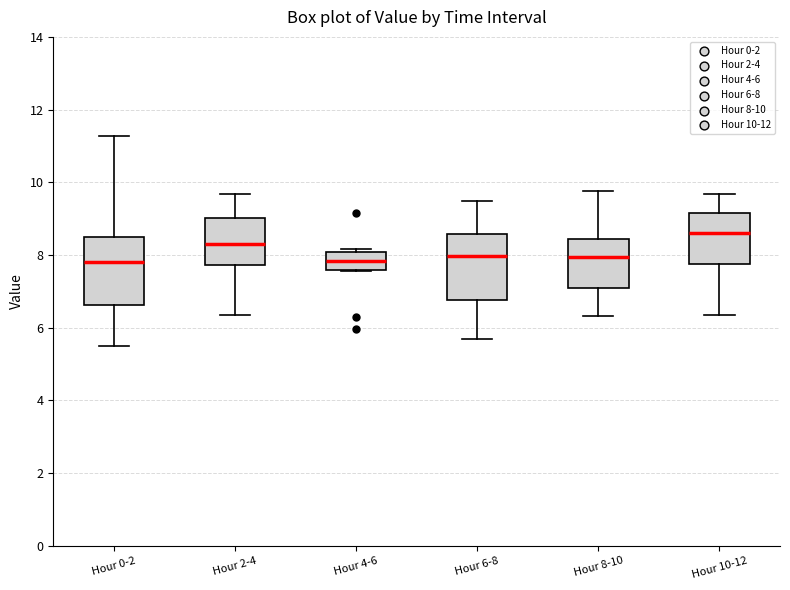

Reading left to right, transcribe this box plot: for each box, give where its median line is, the range the box spans, and where its two whiskers end, as read against the y-axis. The values are not printed on the chart, so give them approximately, as read against the axis.

Hour 0-2: median 7.8, box 6.6 to 8.6, whiskers 5.6 to 11.2
Hour 2-4: median 8.2, box 7.8 to 9.0, whiskers 6.4 to 9.6
Hour 4-6: median 7.8, box 7.6 to 8.0, whiskers 7.6 to 8.2
Hour 6-8: median 8.0, box 6.8 to 8.6, whiskers 5.8 to 9.6
Hour 8-10: median 8.0, box 7.0 to 8.4, whiskers 6.4 to 9.8
Hour 10-12: median 8.6, box 7.8 to 9.2, whiskers 6.4 to 9.6